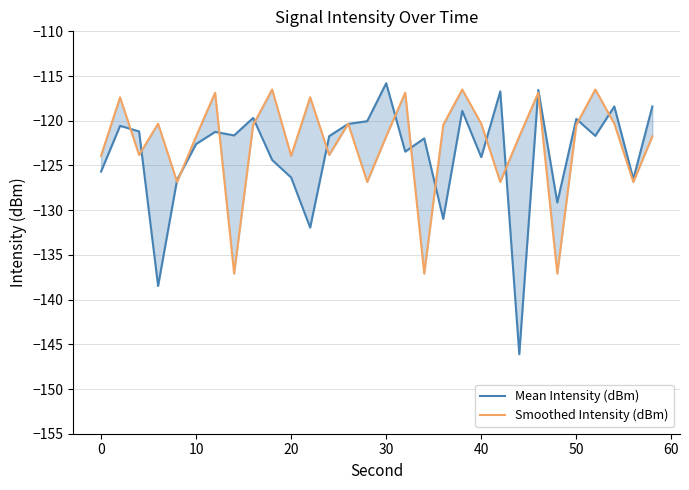

What is the average value of the Smoothed Intensity (dBm) series?

-122.6